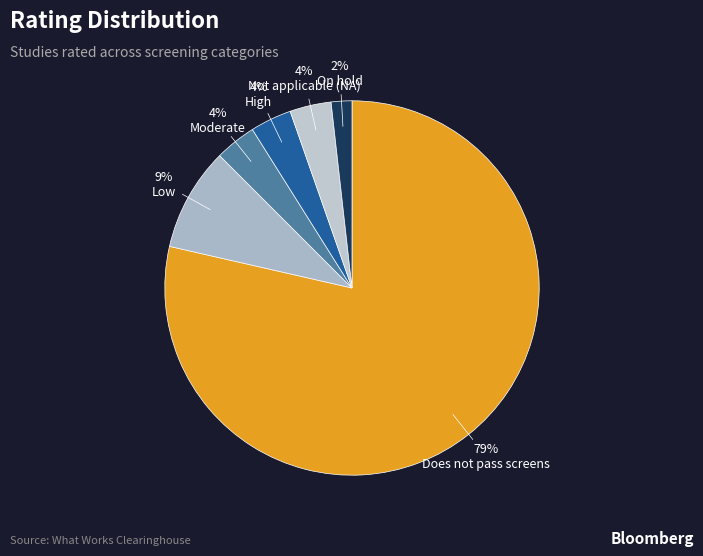

How many segments does this pie chart have?

6